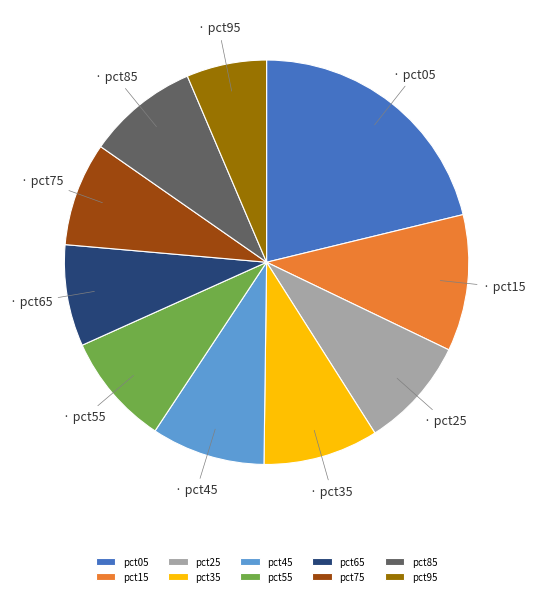

The pct85 slice represents 9% of the pie. True or false?

True